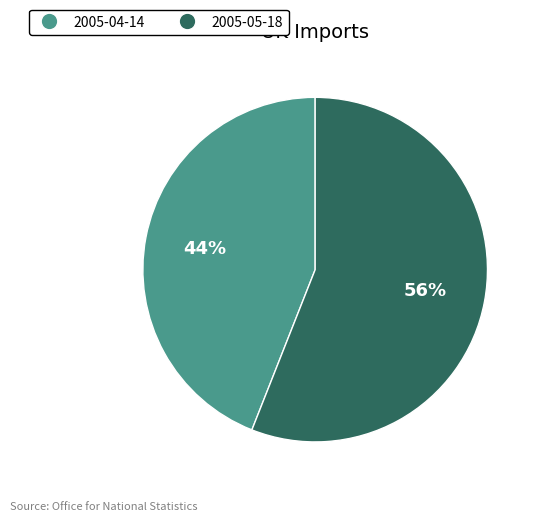

How many slices are in this pie chart?

2